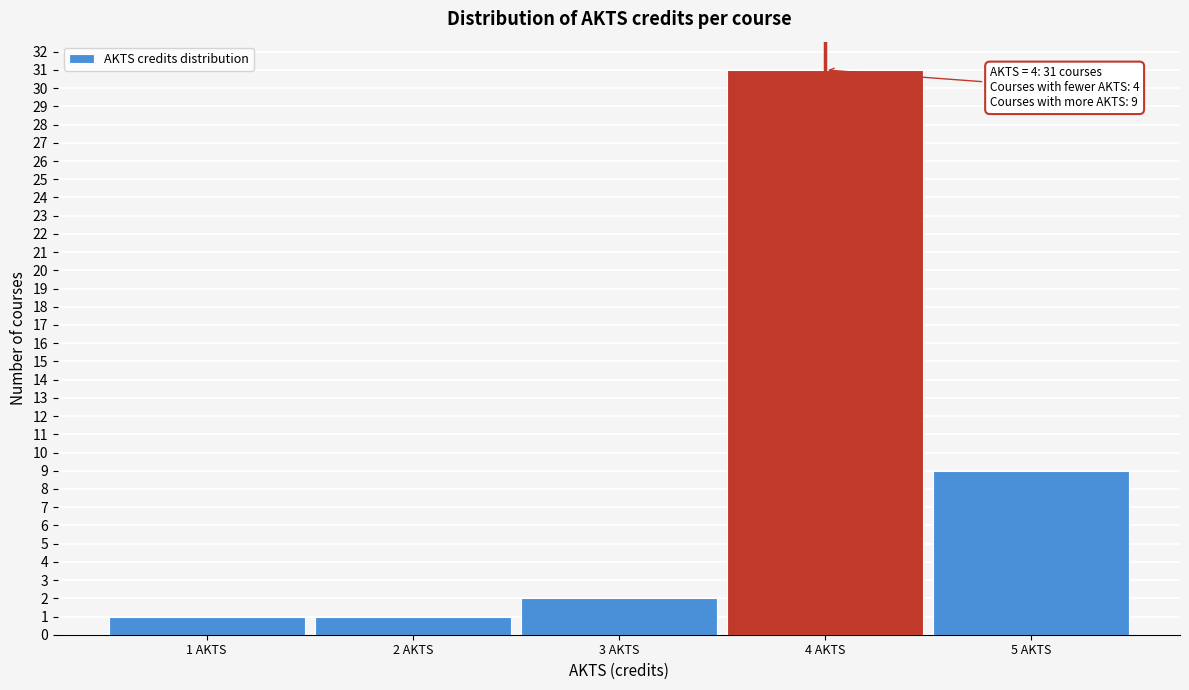

Which range on the x-axis has the tallest bar?

3.5 to 4.5